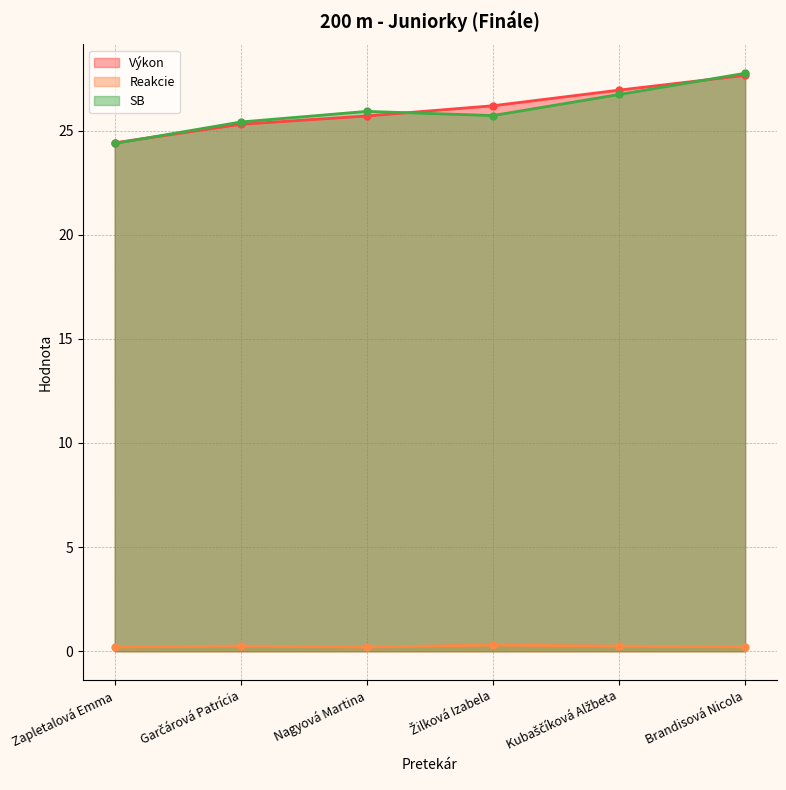

Is the value of SB at Zapletalová Emma greater than the value of Výkon at Žilková Izabela?

No